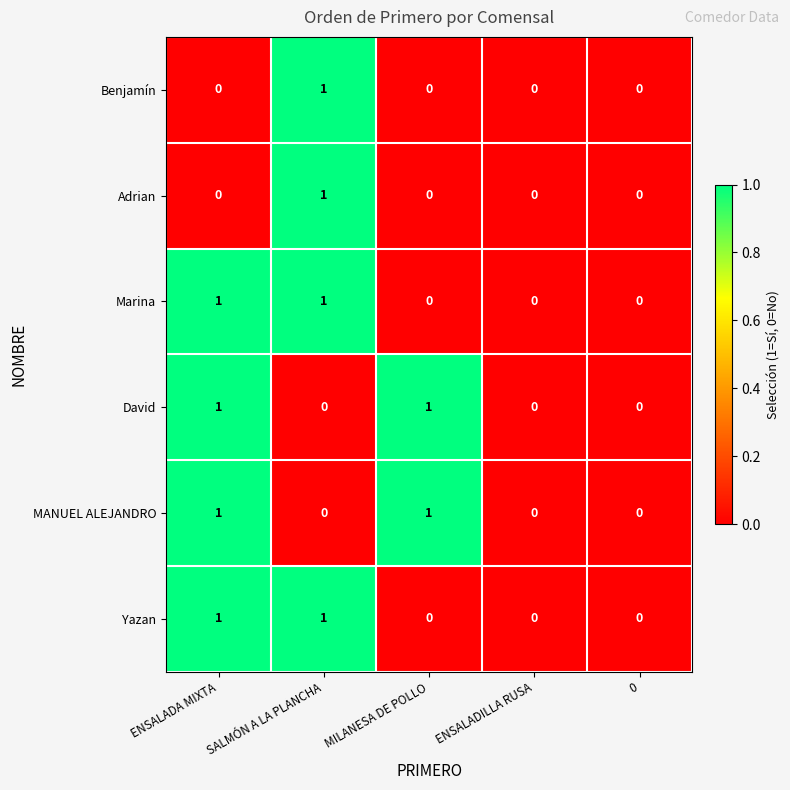

The Yazan series shows 0 at ENSALADILLA RUSA. True or false?

True